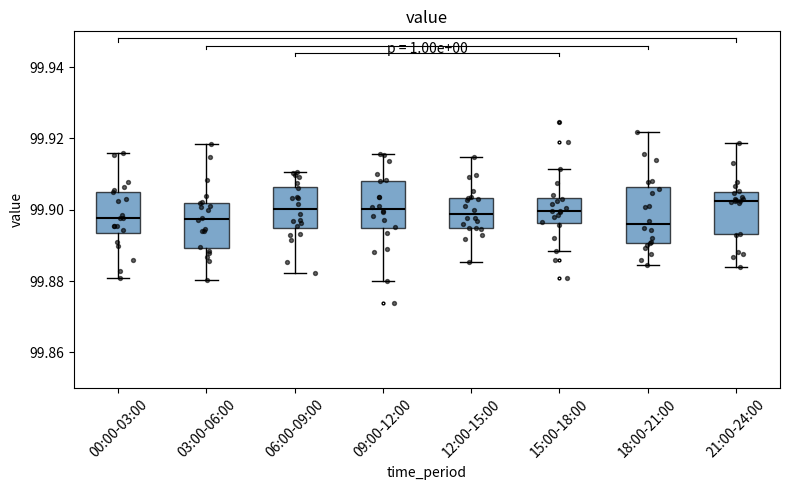

Reading left to right, transcribe this box plot: for each box, give where its median line is, the range the box spans, and where its two whiskers end, as read against the y-axis. The values are not printed on the chart, so give them approximately, as read against the axis.

00:00-03:00: median 99.898, box 99.894 to 99.906, whiskers 99.880 to 99.916
03:00-06:00: median 99.898, box 99.890 to 99.902, whiskers 99.880 to 99.918
06:00-09:00: median 99.900, box 99.894 to 99.906, whiskers 99.882 to 99.910
09:00-12:00: median 99.900, box 99.894 to 99.908, whiskers 99.880 to 99.916
12:00-15:00: median 99.898, box 99.894 to 99.904, whiskers 99.886 to 99.914
15:00-18:00: median 99.900, box 99.896 to 99.904, whiskers 99.888 to 99.912
18:00-21:00: median 99.896, box 99.890 to 99.906, whiskers 99.884 to 99.922
21:00-24:00: median 99.902, box 99.894 to 99.904, whiskers 99.884 to 99.918